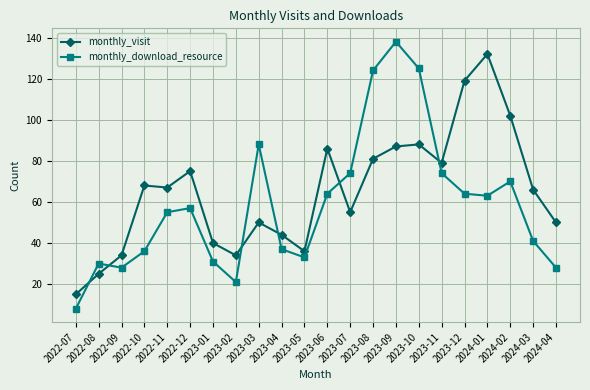

Read the monthly_download_resource value at 2023-06, to the nearest 5.

65